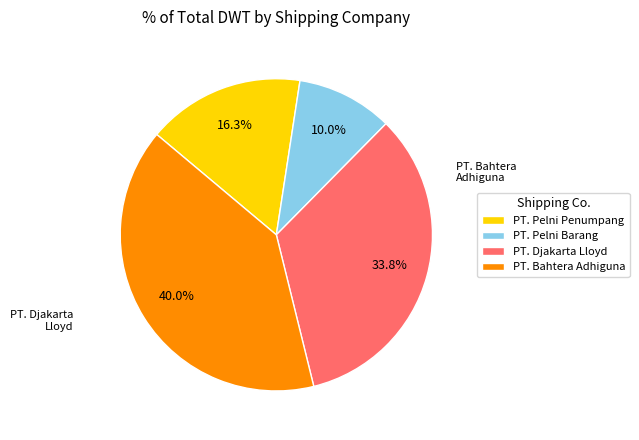

Is there any slice that represents more than half of the pie?

No